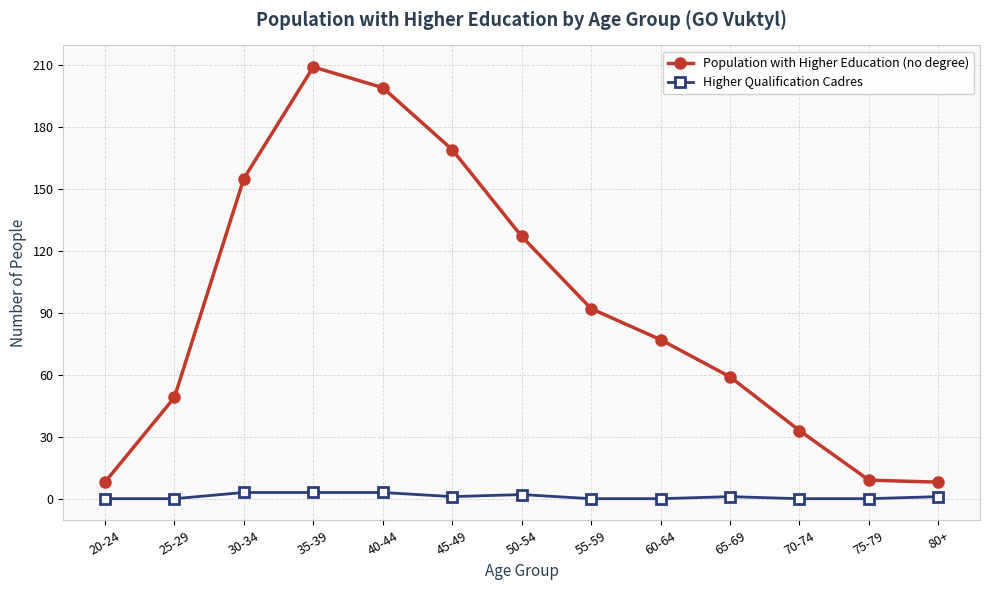

Reading left to right, what are all the values shown in this chart?

Population with Higher Education (no degree): 20-24=8	25-29=49	30-34=155	35-39=209	40-44=199	45-49=169	50-54=127	55-59=92	60-64=77	65-69=59	70-74=33	75-79=9	80+=8
Higher Qualification Cadres: 20-24=0	25-29=0	30-34=3	35-39=3	40-44=3	45-49=1	50-54=2	55-59=0	60-64=0	65-69=1	70-74=0	75-79=0	80+=1